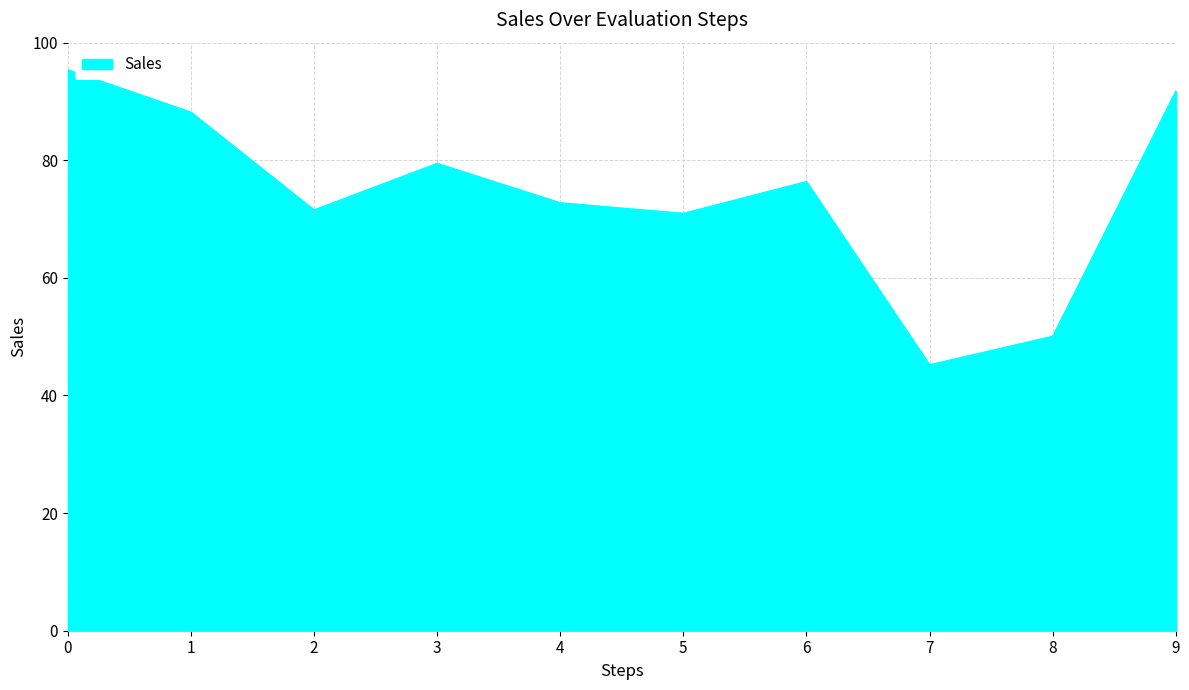

What is the maximum value shown in the chart?

95.4